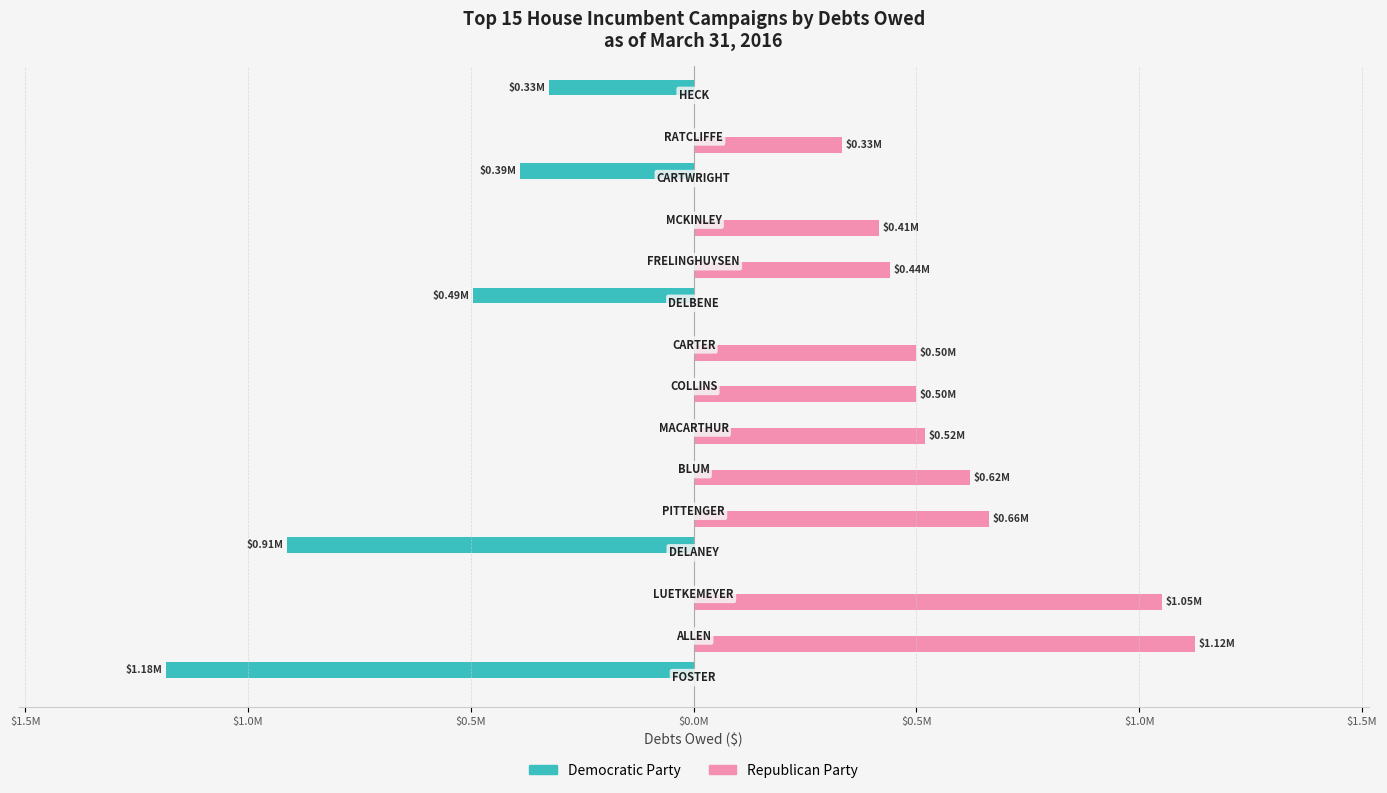

What are all the series names shown in the legend?

Democratic Party, Republican Party